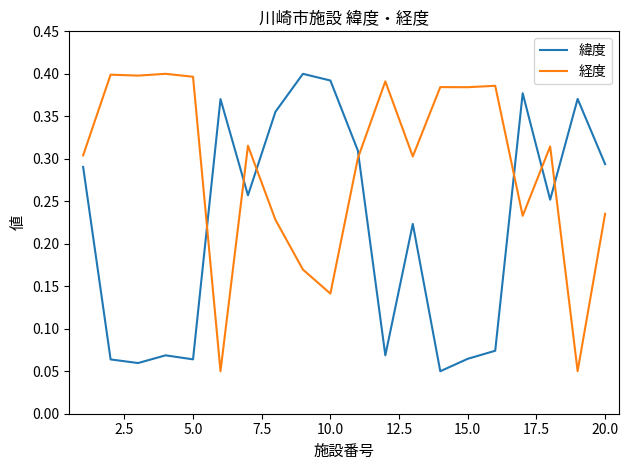

Does the chart display data point markers on the line(s)?

No